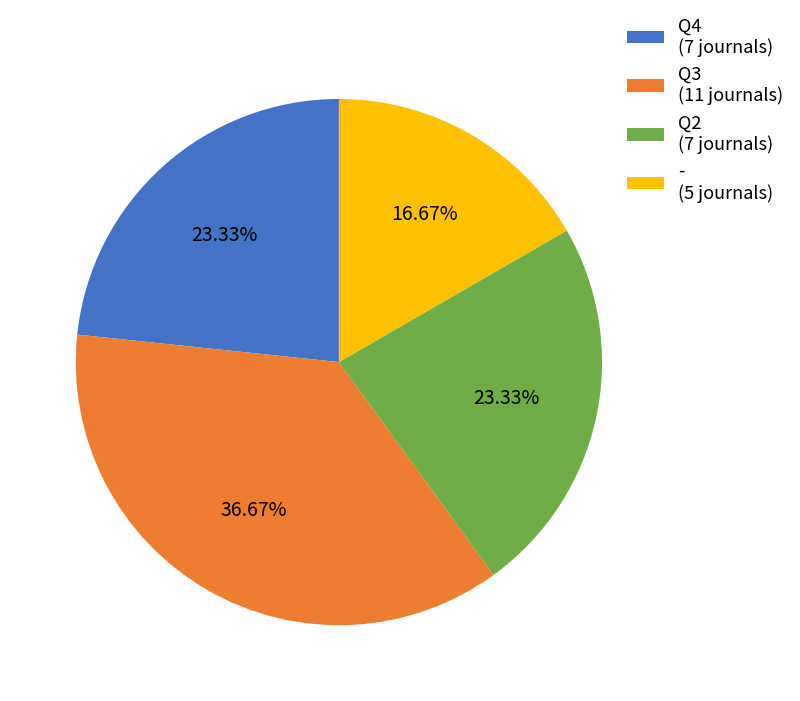

Does any single category account for the majority?

No